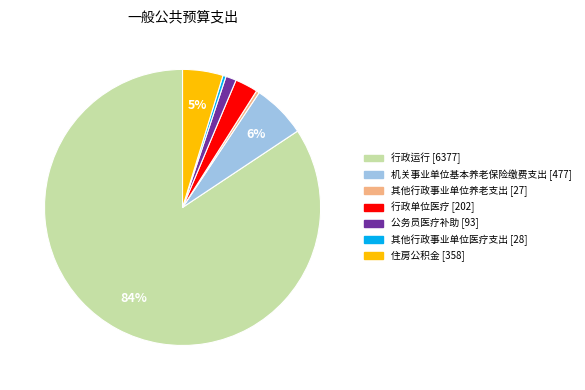

Which category has the biggest portion of the pie?

行政运行